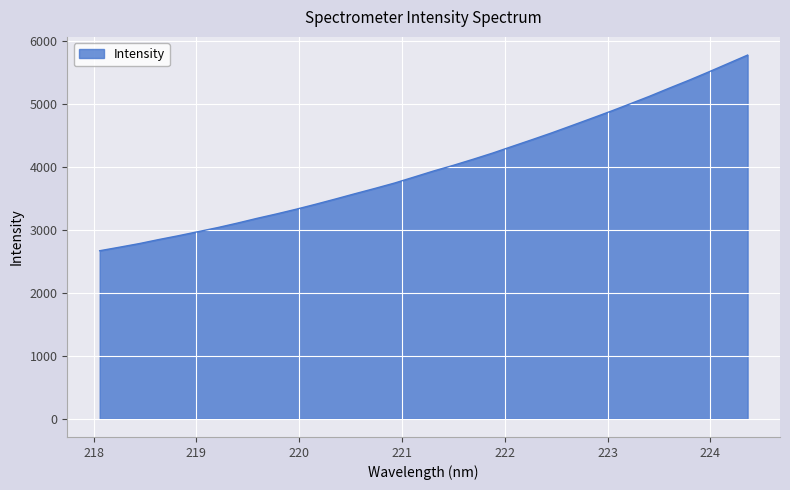

What is the difference between the maximum and minimum values?

3108.9